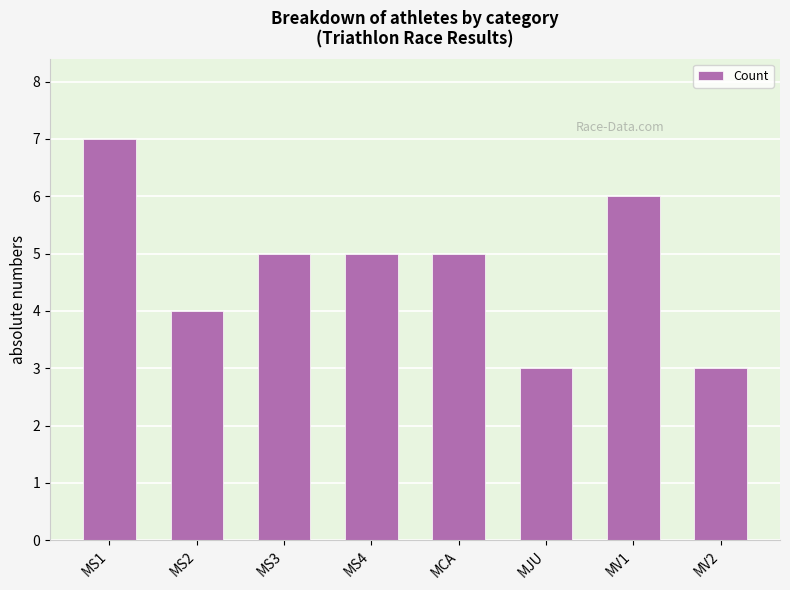

What is the change in value from MS1 to MCA?

-2